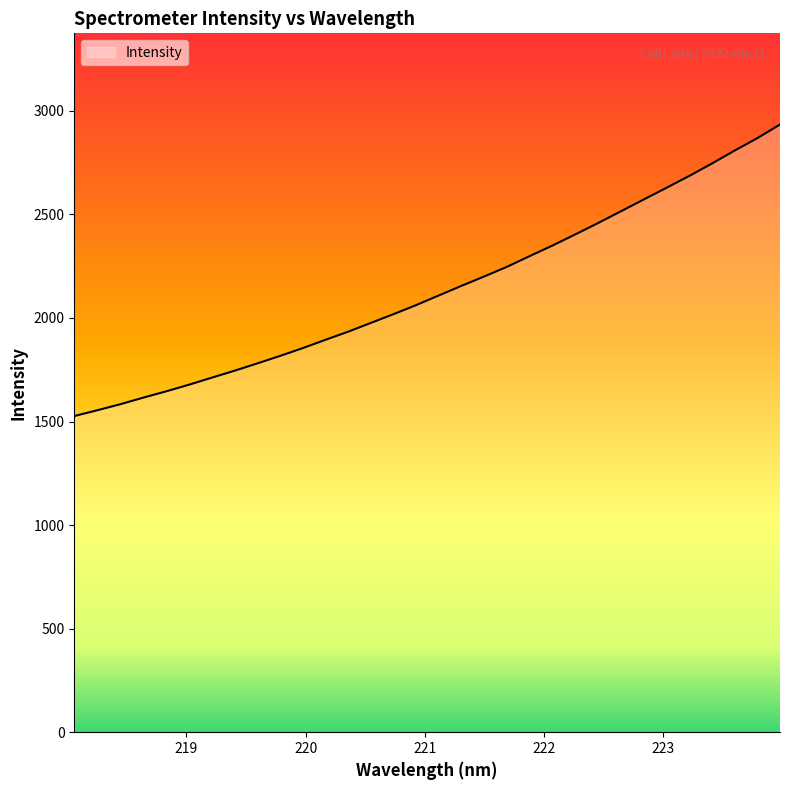

What is the maximum value shown in the chart?

2934.1